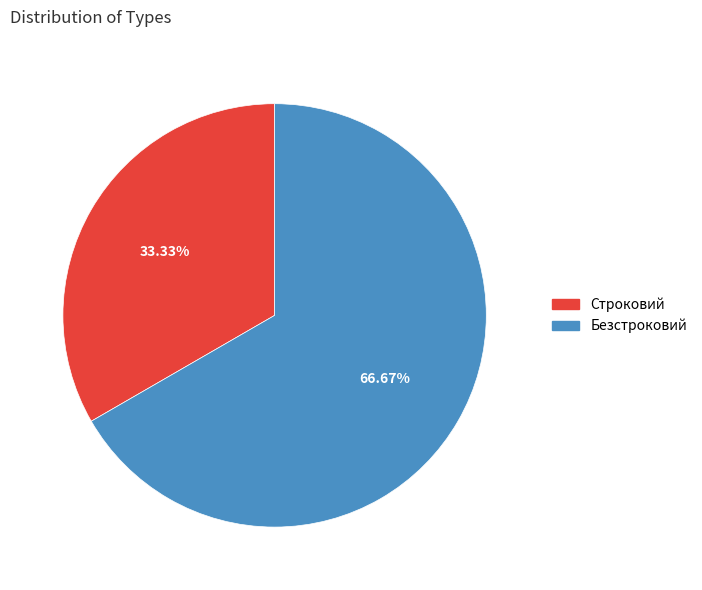

Count the number of slices in the pie.

2